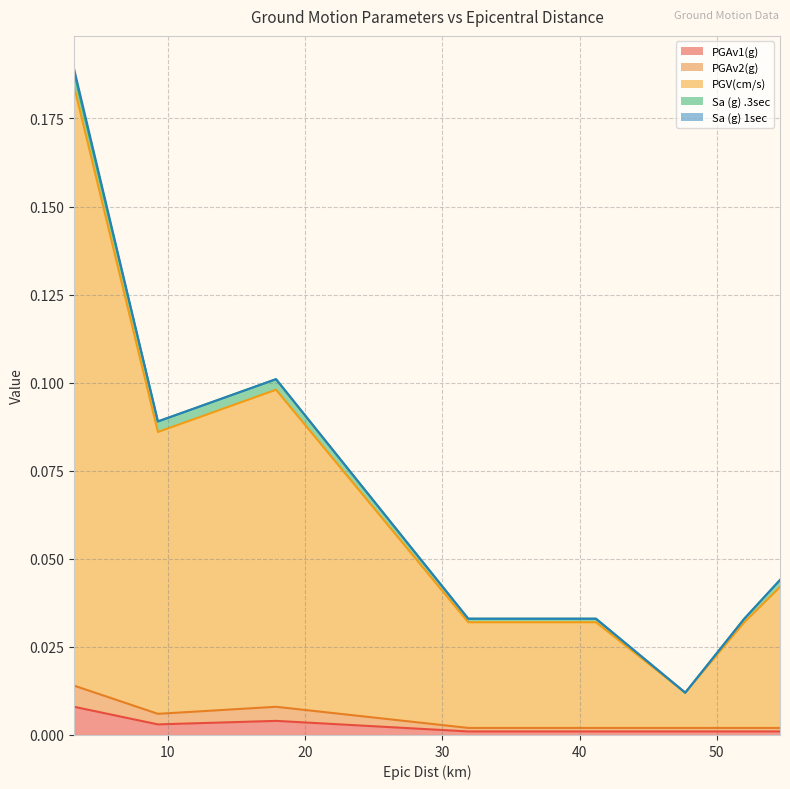

How many data points does each series have?

8